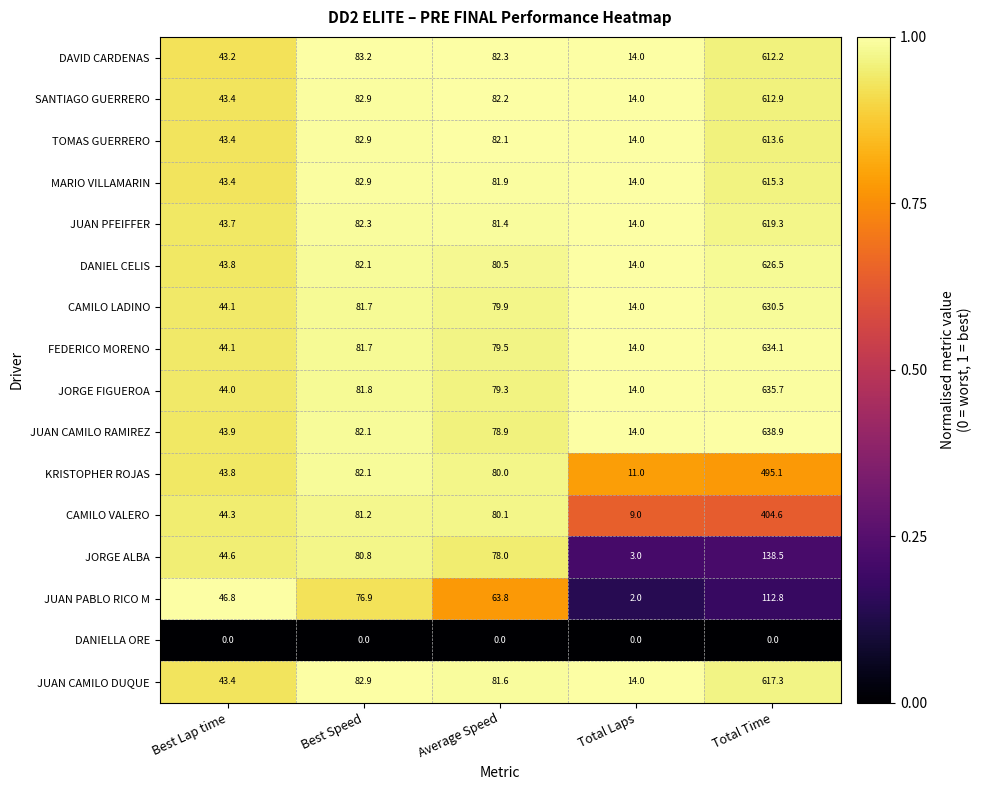

Is it true that DANIELLA ORE equals 0.0 at Average Speed?

True